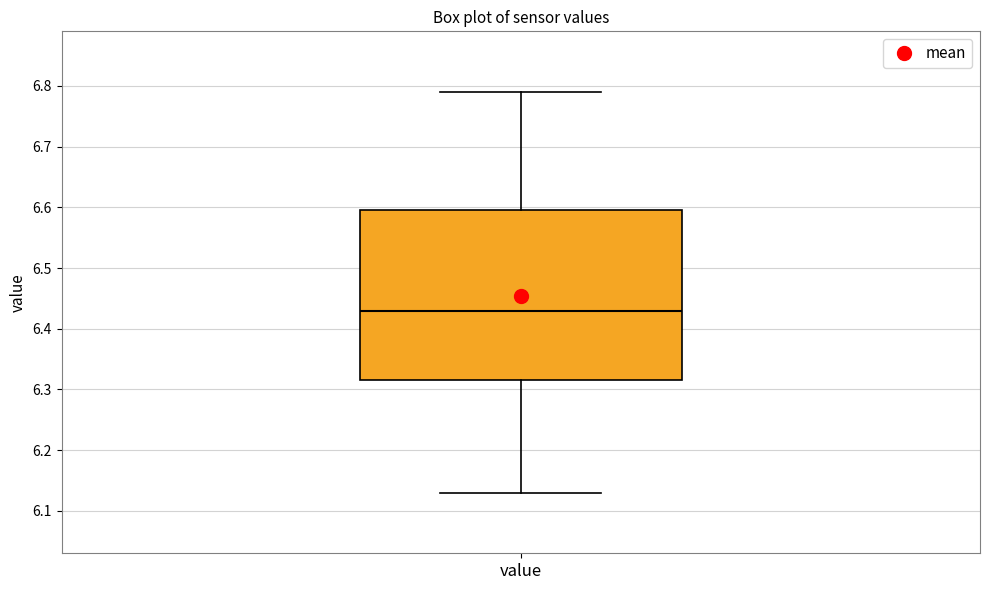

Transcribe this box plot: give where the median line is, the range the box spans, and where the two whiskers end, as read against the y-axis. The values are not printed on the chart, so give them approximately, as read against the axis.

median 6.43, box 6.32 to 6.60, whiskers 6.13 to 6.79